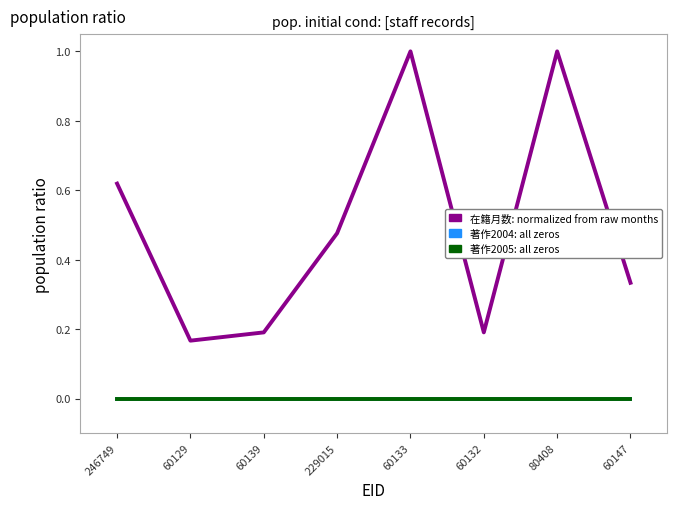

Is this an area chart (filled region under the line)?

No